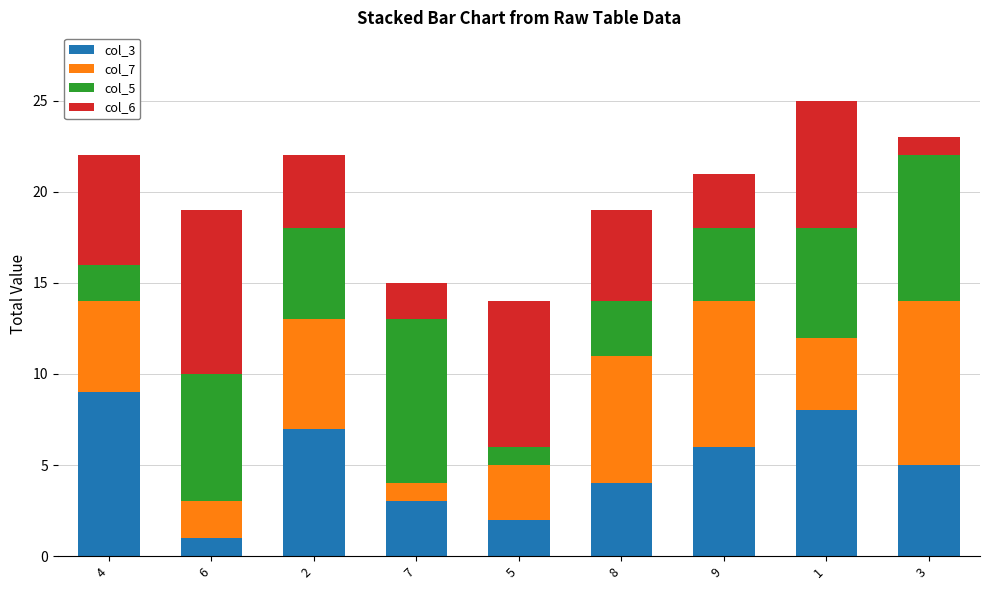

Is it true that col_3 equals 2 at 5?

True